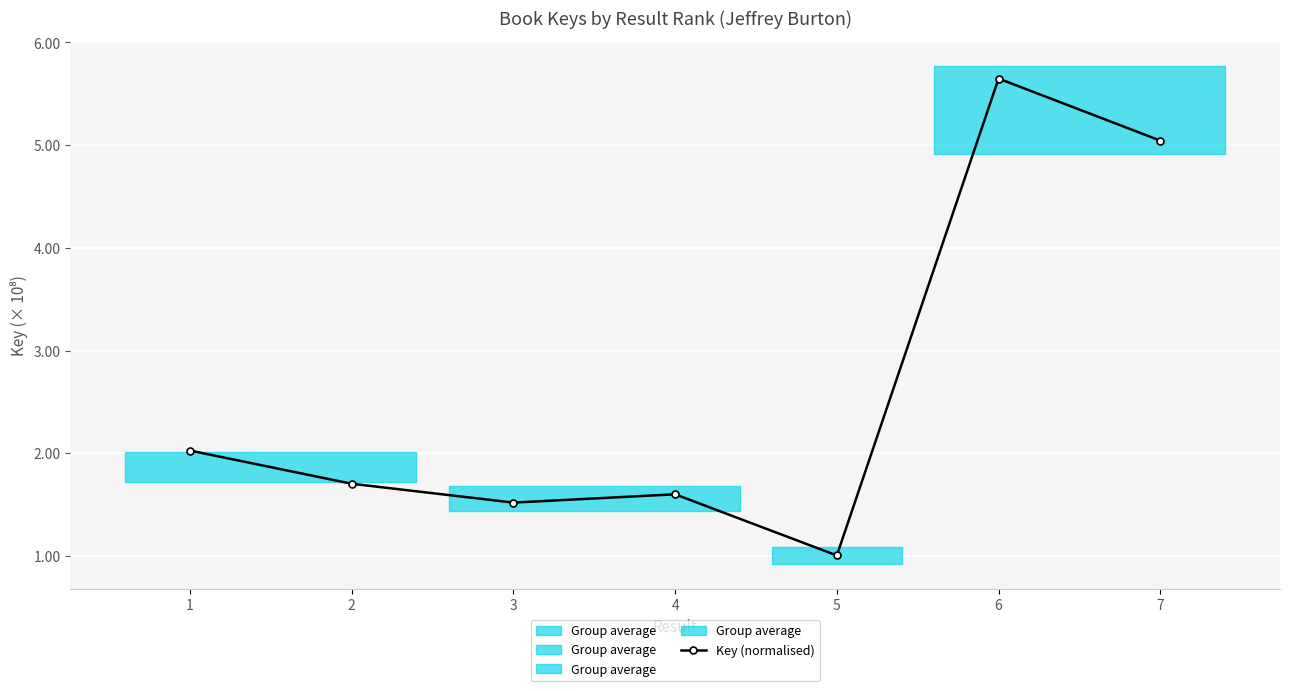

Rank the categories by value from lowest to highest.

5, 3, 4, 2, 1, 7, 6